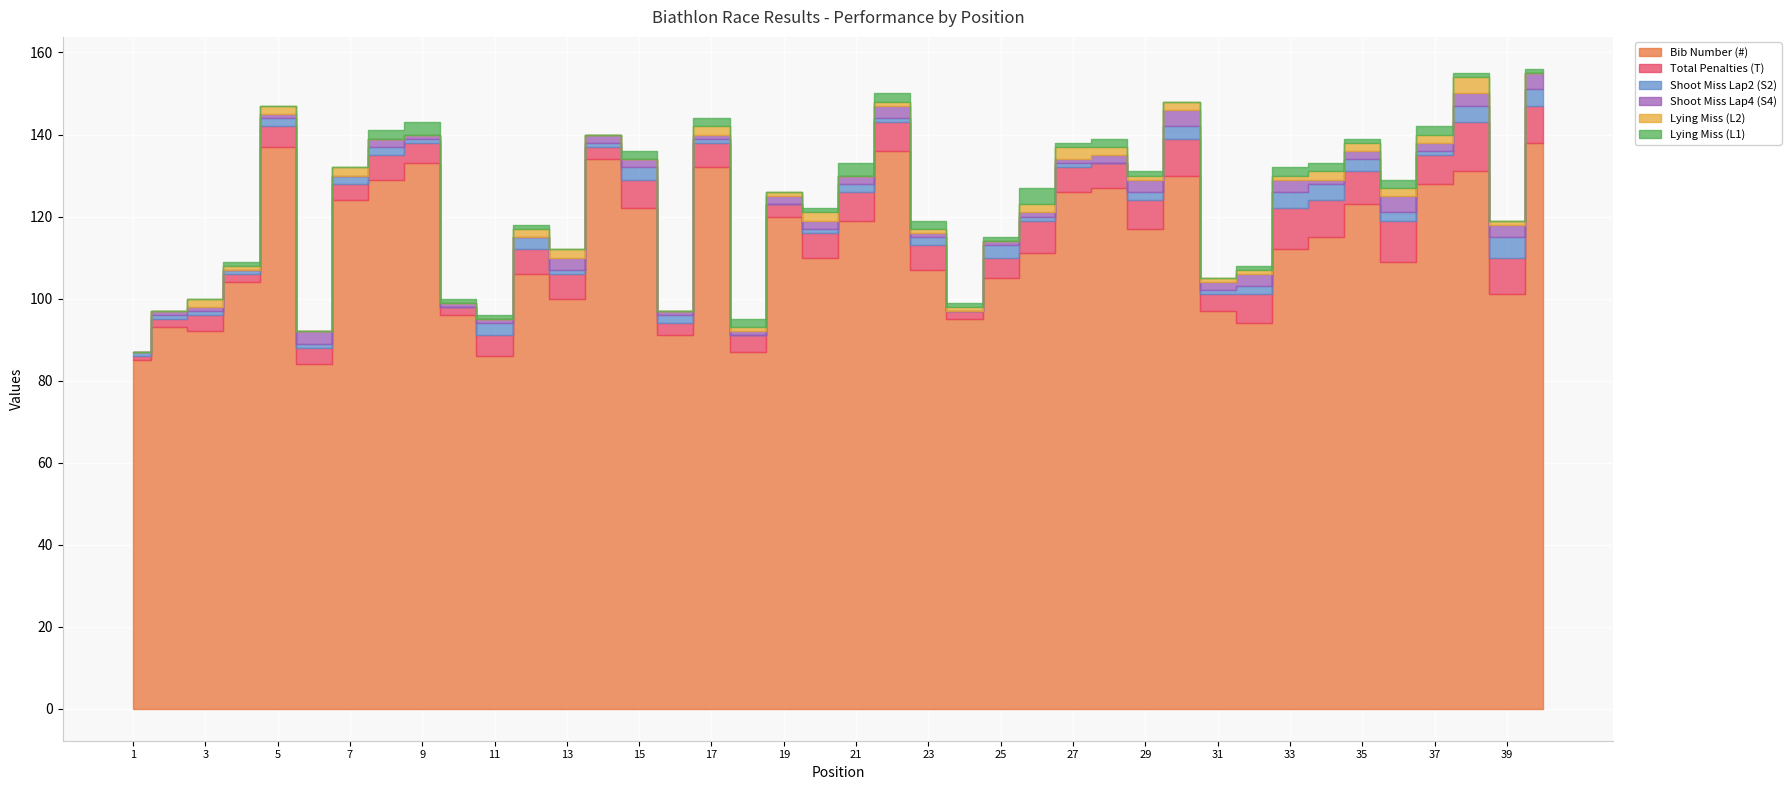

Which series has the largest total across all categories?

Bib Number (#)